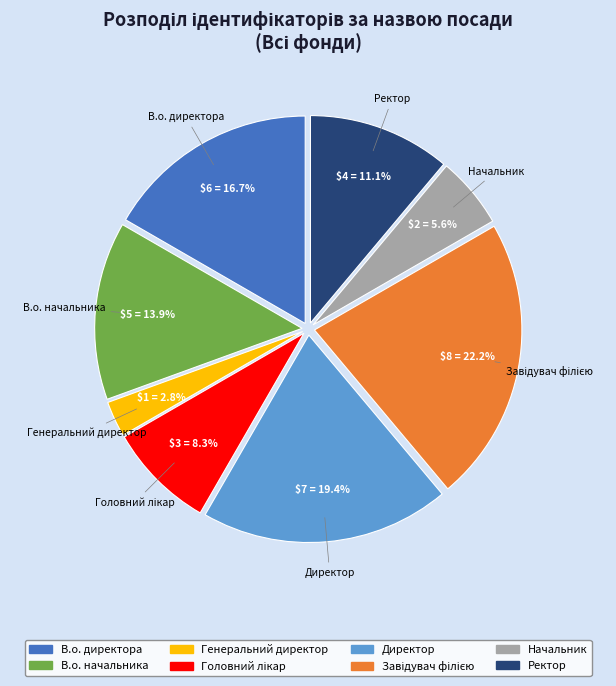

What percentage is the В.о. директора slice, to the nearest percent?

17%